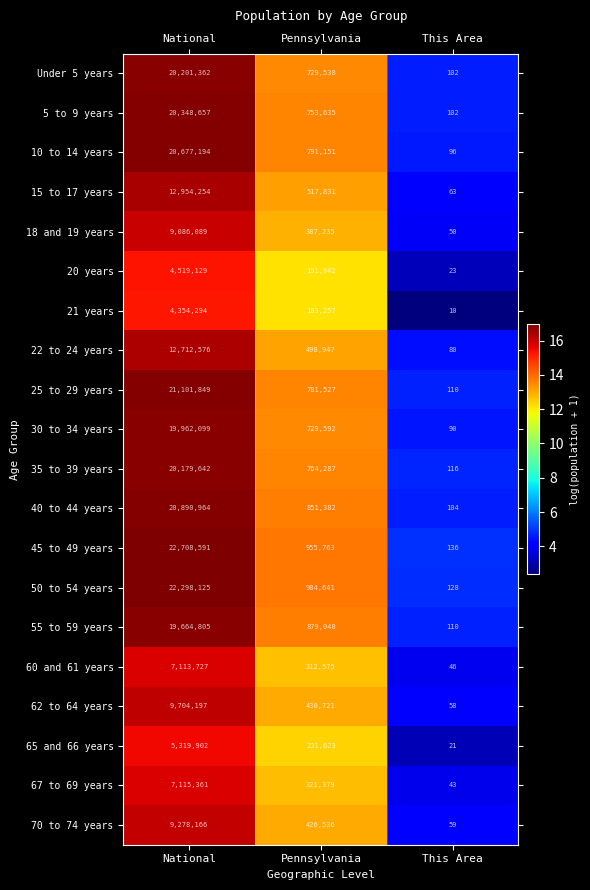

Where does the 22 to 24 years series first go above 498947?

National